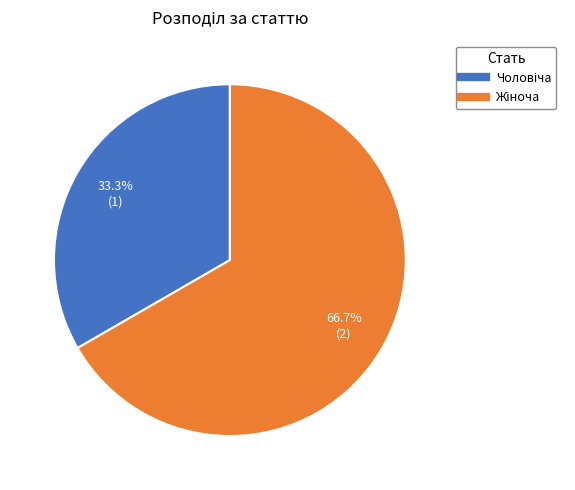

Is there a majority slice in this chart?

Yes